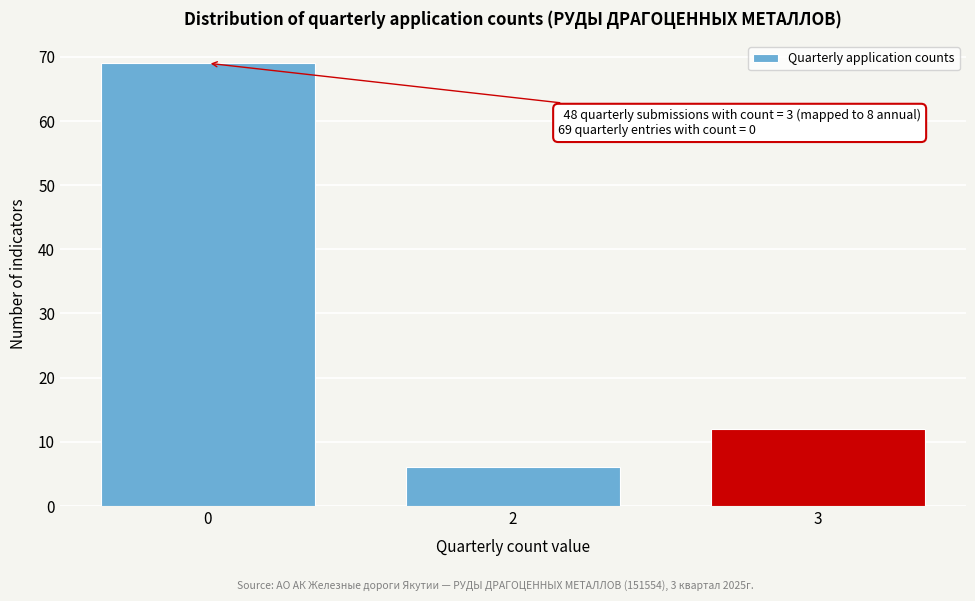

Reading right to left, list all the values displayed in this chart.

3=12	2=6	0=69